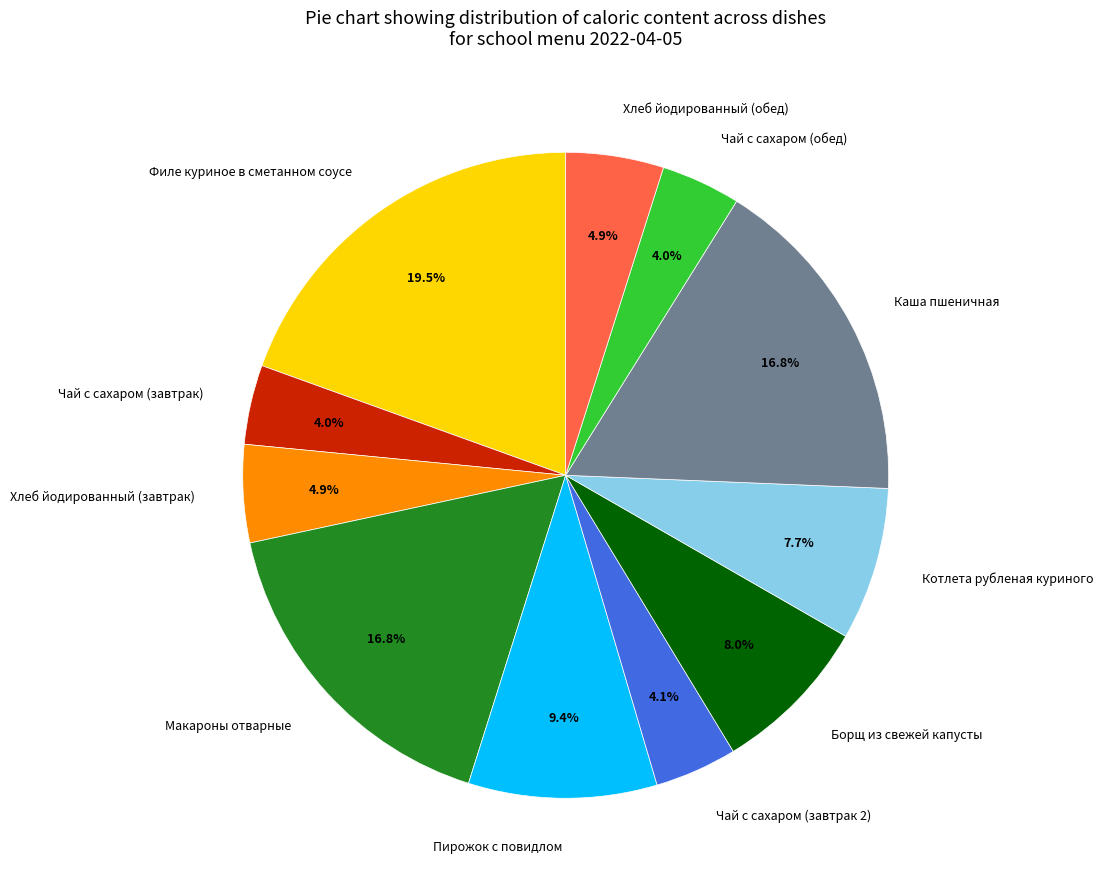

How many segments does this pie chart have?

11